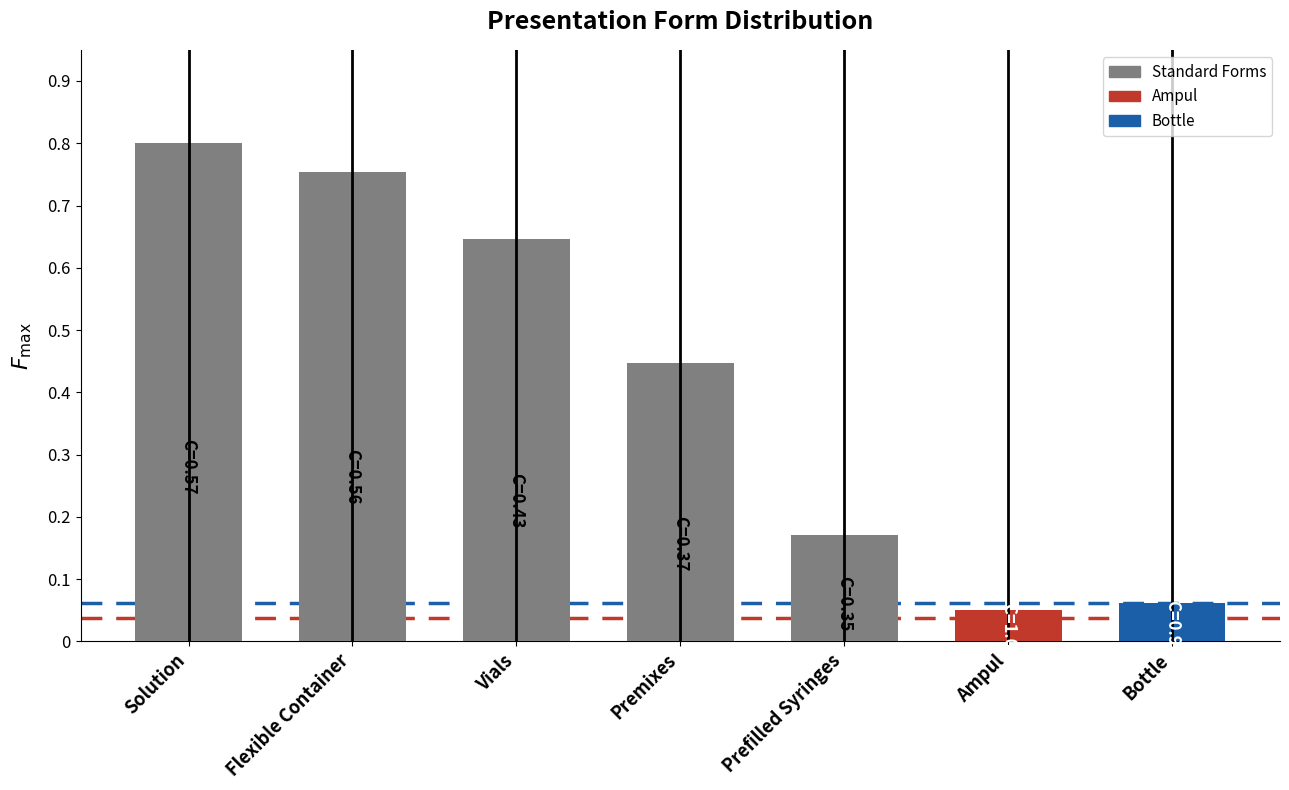

What is the label of the 1st bar from the right?

Bottle